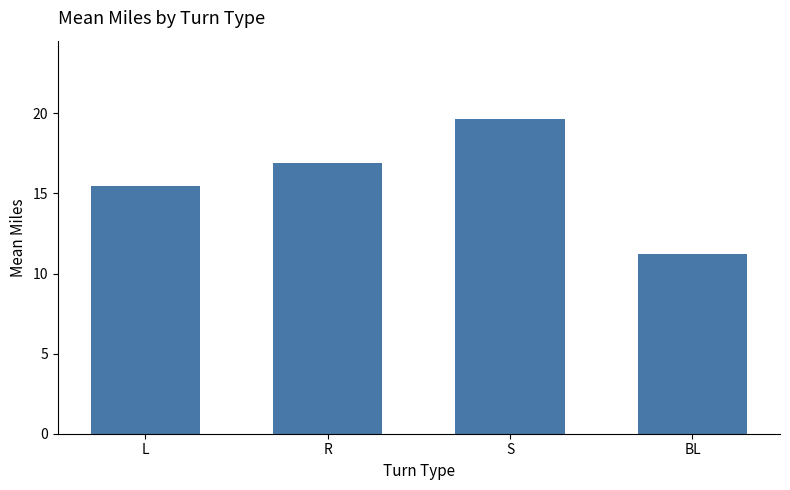

Rank the categories by value from highest to lowest.

S, R, L, BL